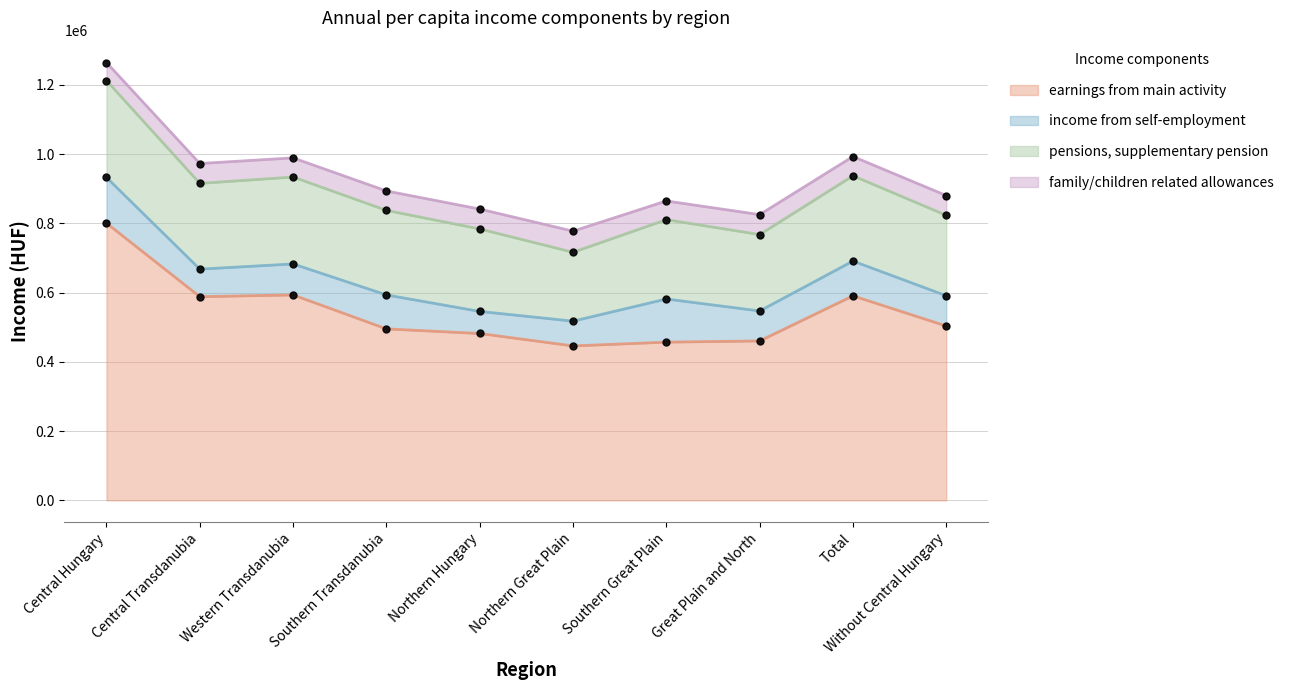

Does the chart have visible grid lines?

Yes